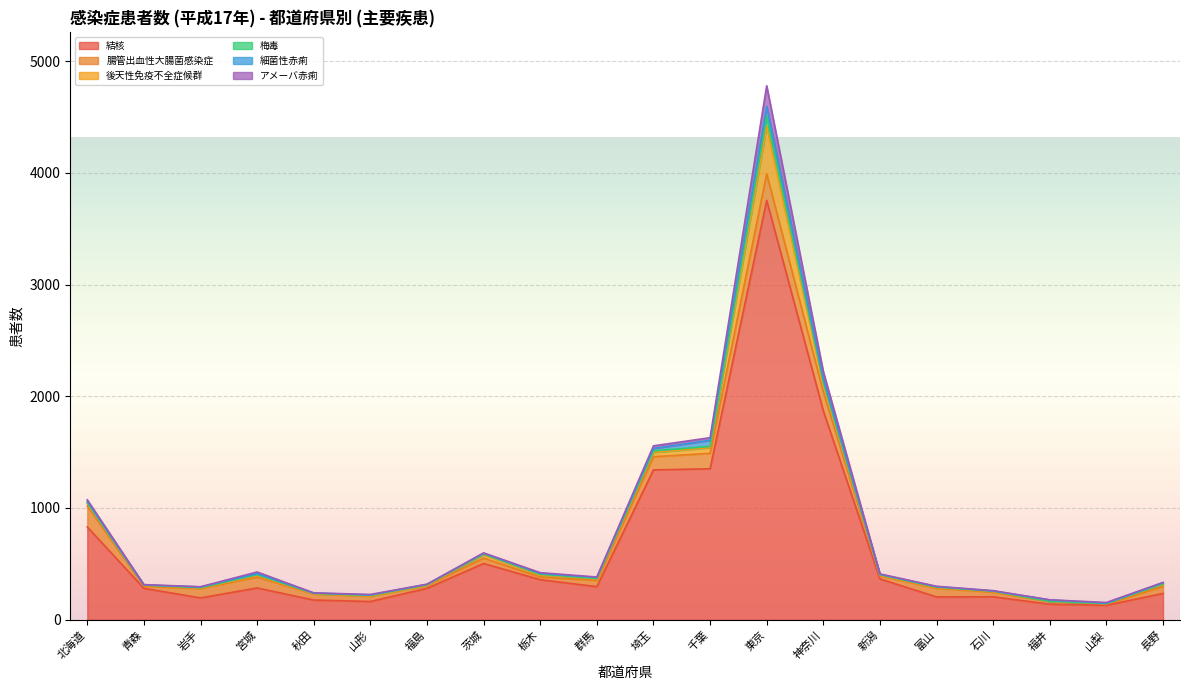

Reading left to right, what are all the values shown in this chart?

結核: 830	281	195	284	176	163	281	503	358	296	1341	1351	3753	1869	365	204	205	139	129	235
腸管出血性大腸菌感染症: 188	18	84	98	54	48	24	48	24	56	118	138	238	169	27	78	41	25	11	63
後天性免疫不全症候群: 21	9	5	13	2	1	3	32	18	15	38	51	424	65	4	7	6	1	5	20
梅毒: 9	2	3	8	4	7	5	6	7	3	15	11	91	26	7	3	4	0	0	4
細菌性赤痢: 11	1	6	9	3	2	3	5	7	8	21	55	89	27	3	4	1	12	3	8
アメーバ赤痢: 14	3	2	15	1	5	2	4	7	4	23	23	184	65	4	3	3	1	6	4